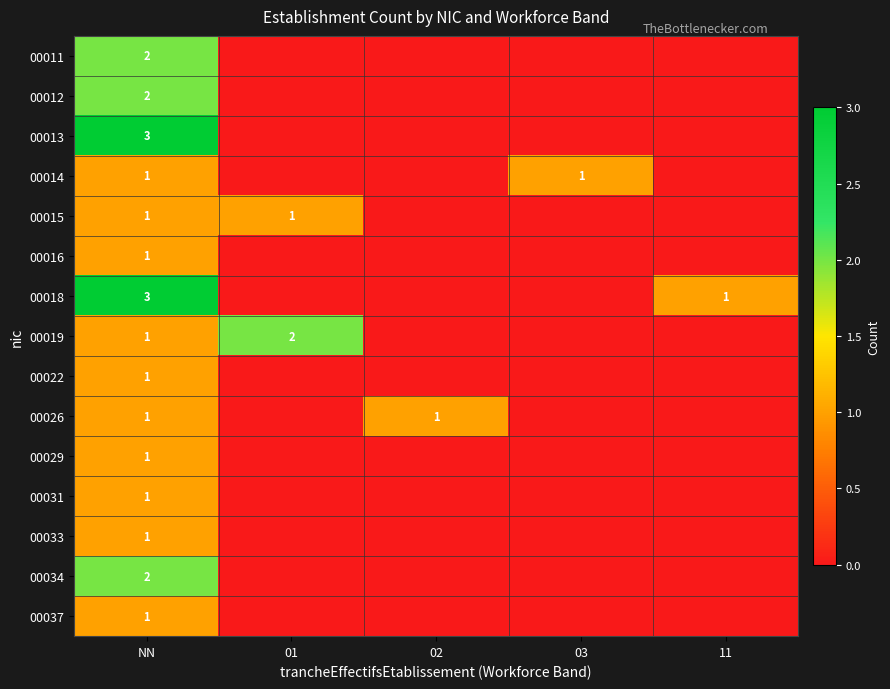

The 00026 series shows 0 at 02. True or false?

False